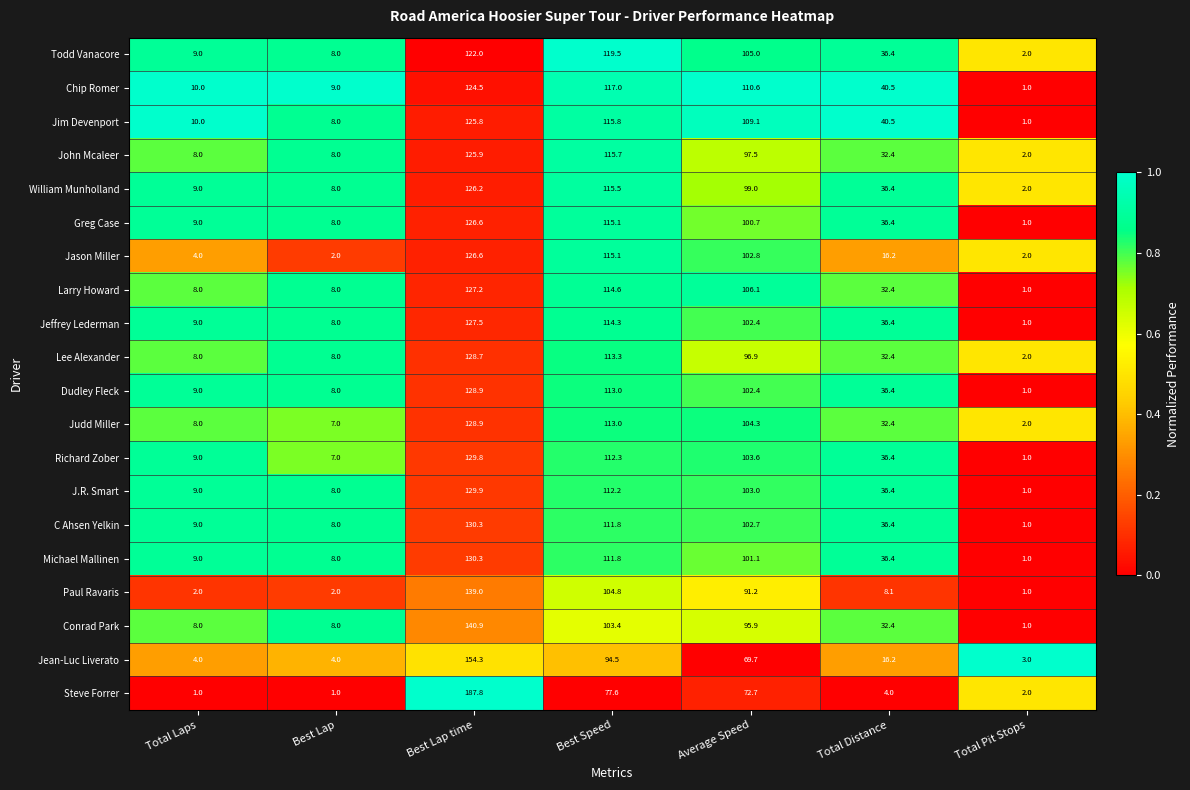

At which label is William Munholland closest to 64?

Total Distance